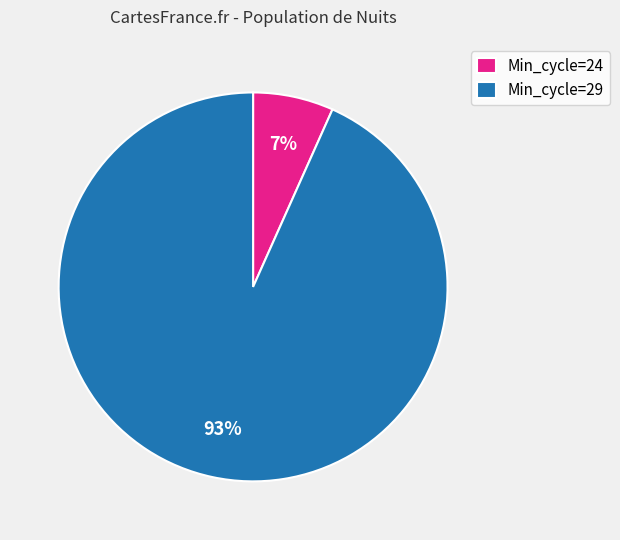

The Min_cycle=29 slice represents 93% of the pie. True or false?

True